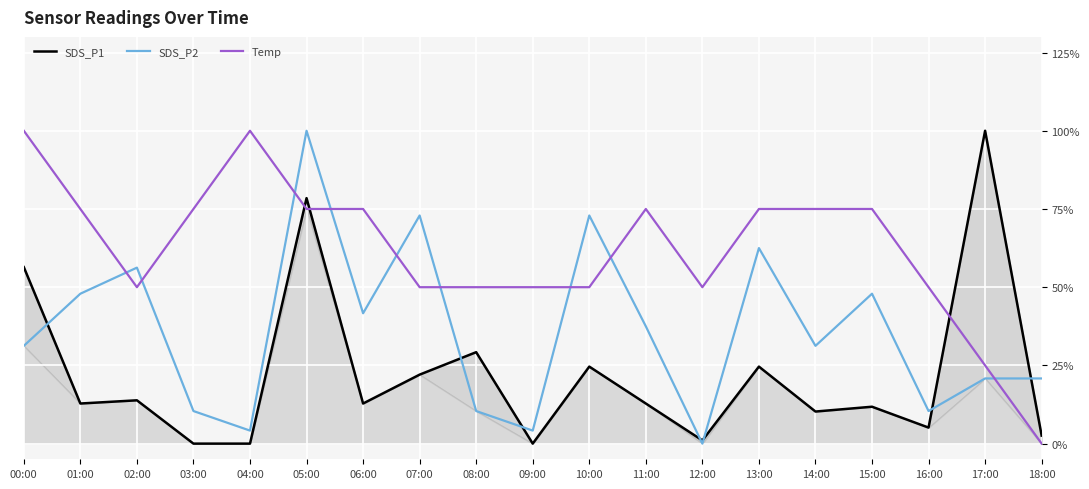

Which category has the highest value in the SDS_P1 series?

17:00